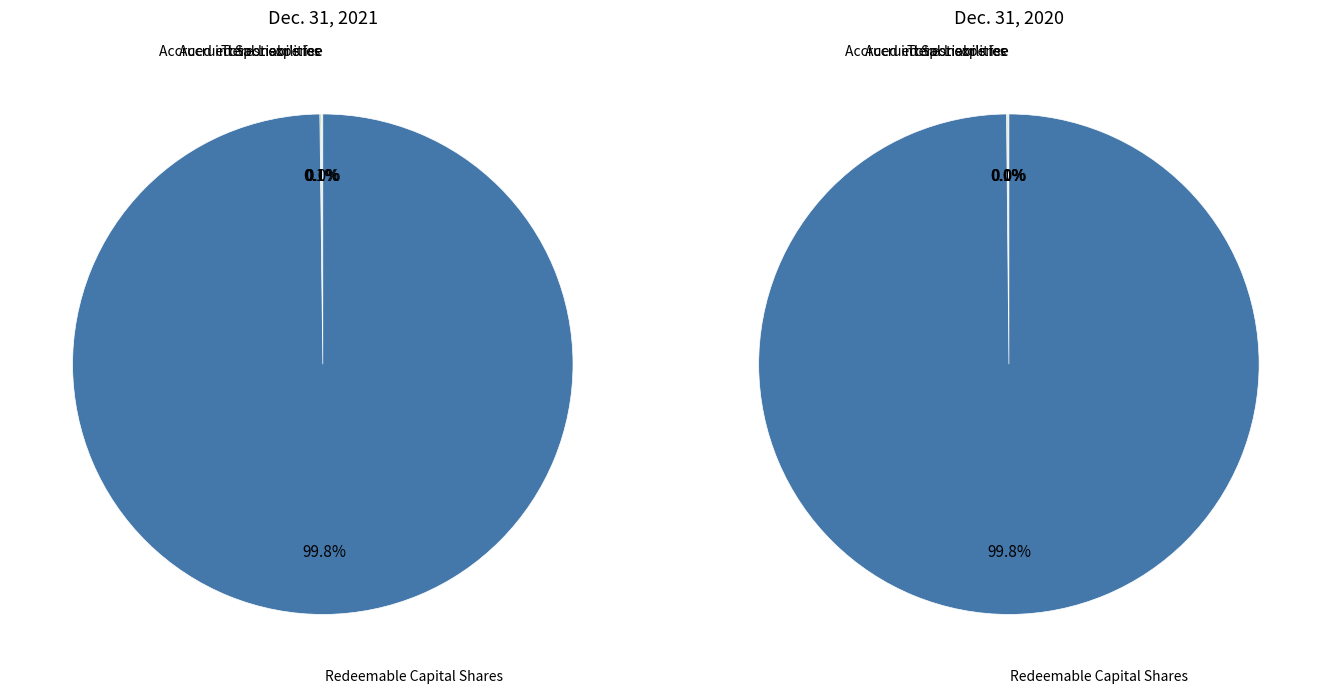

What portion of the pie excludes values_2021?

100.0%